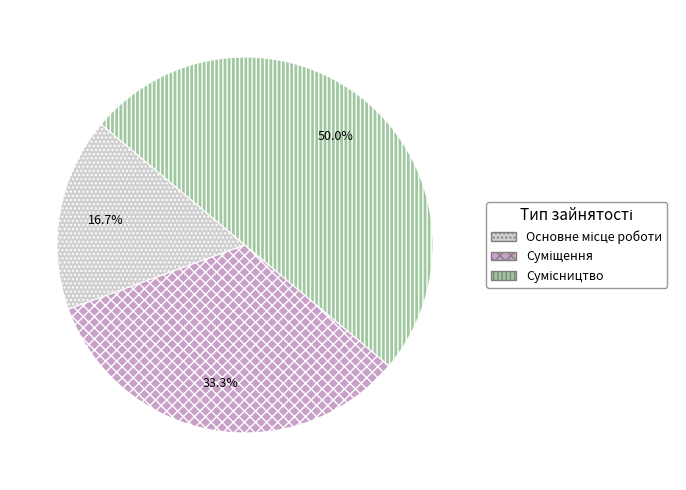

What portion of the pie excludes Основне місце роботи?

83.3%